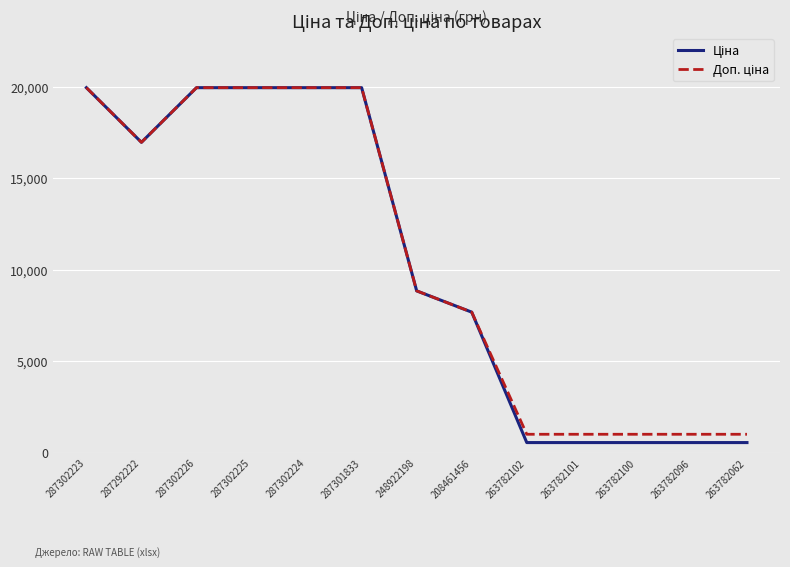

What is the spread (max minus min) of values at 263782101?

453.9